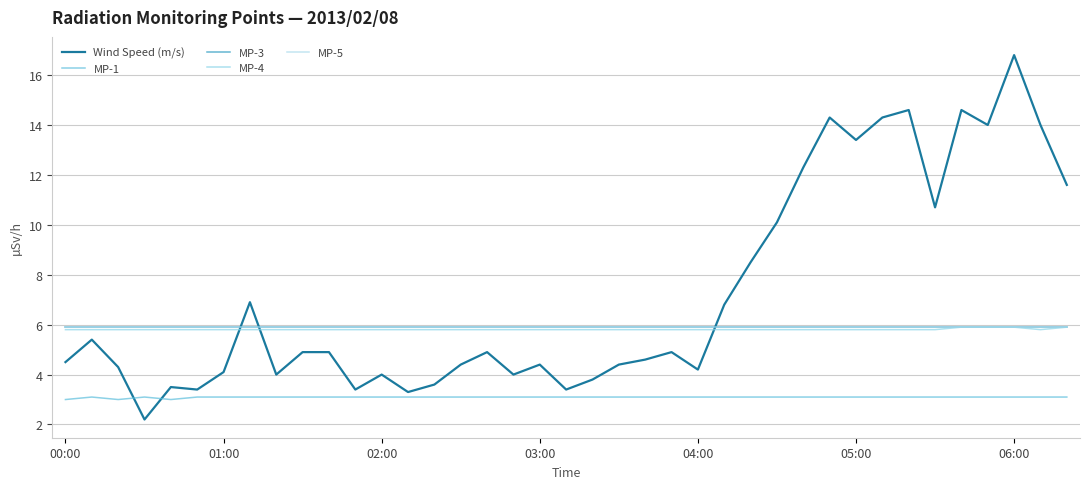

Does the chart have visible grid lines?

Yes